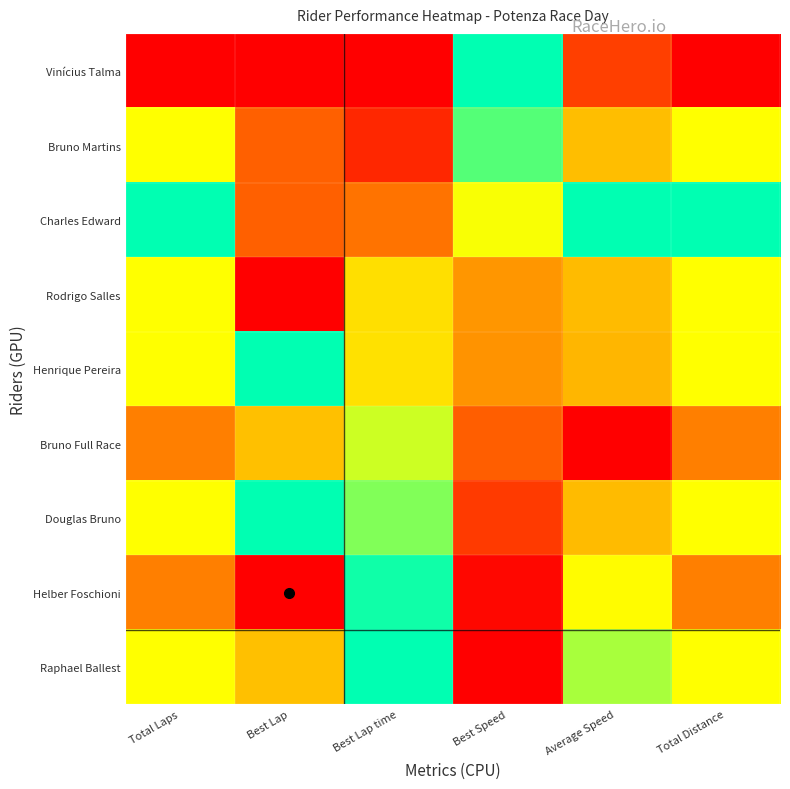

Between Best Lap and Total Laps, which is larger?

Best Lap